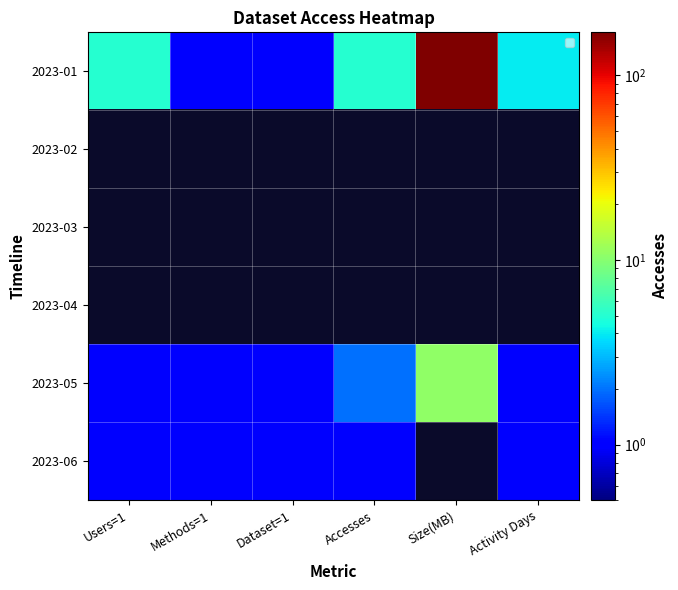

At which label does 2023-06 reach its peak?

Users=1